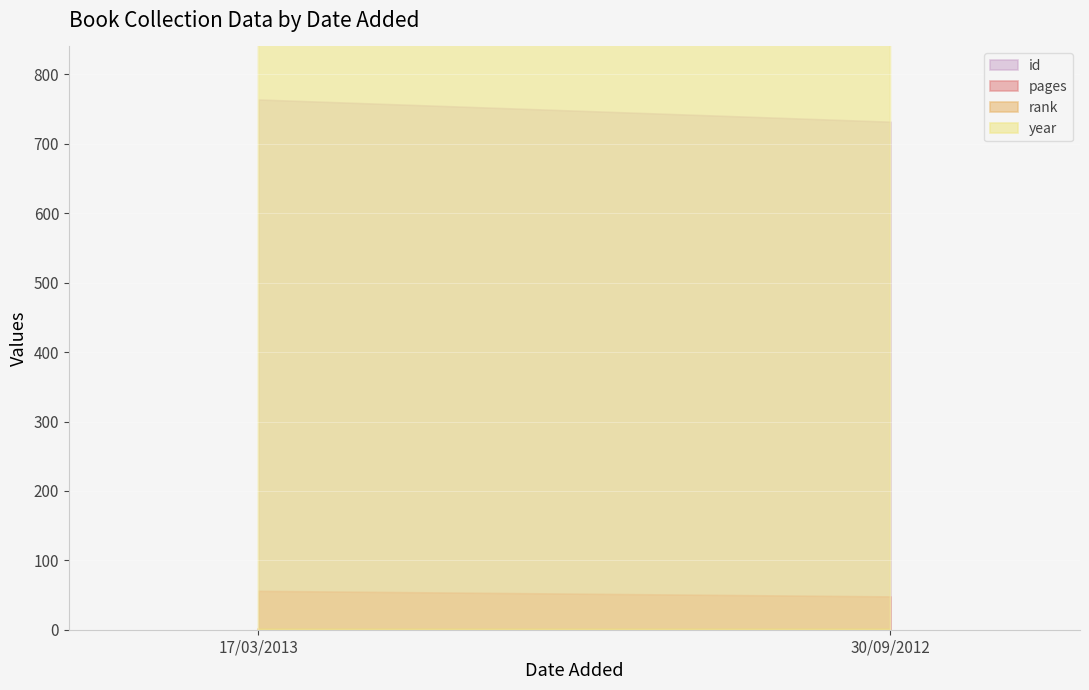

What is the sum of all id values?

1496